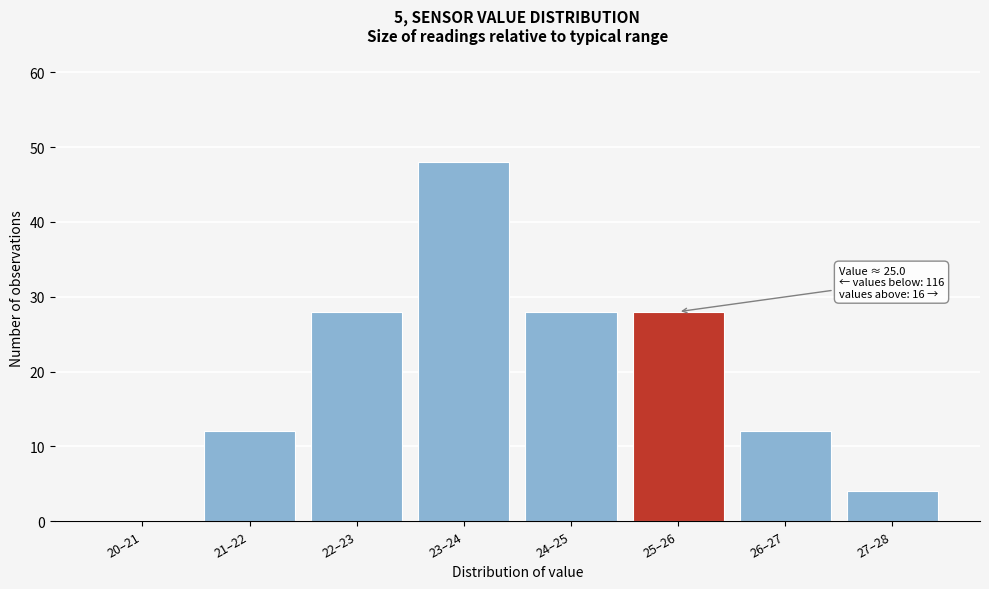

Reading left to right, extract all data points from this chart.

20–21=0	21–22=12	22–23=28	23–24=48	24–25=28	25–26=28	26–27=12	27–28=4